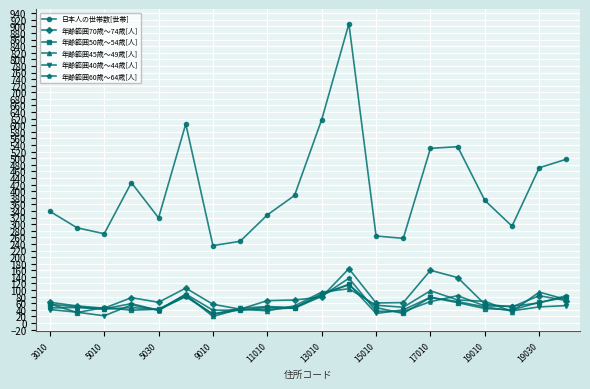

What is the minimum value shown in the chart?

20